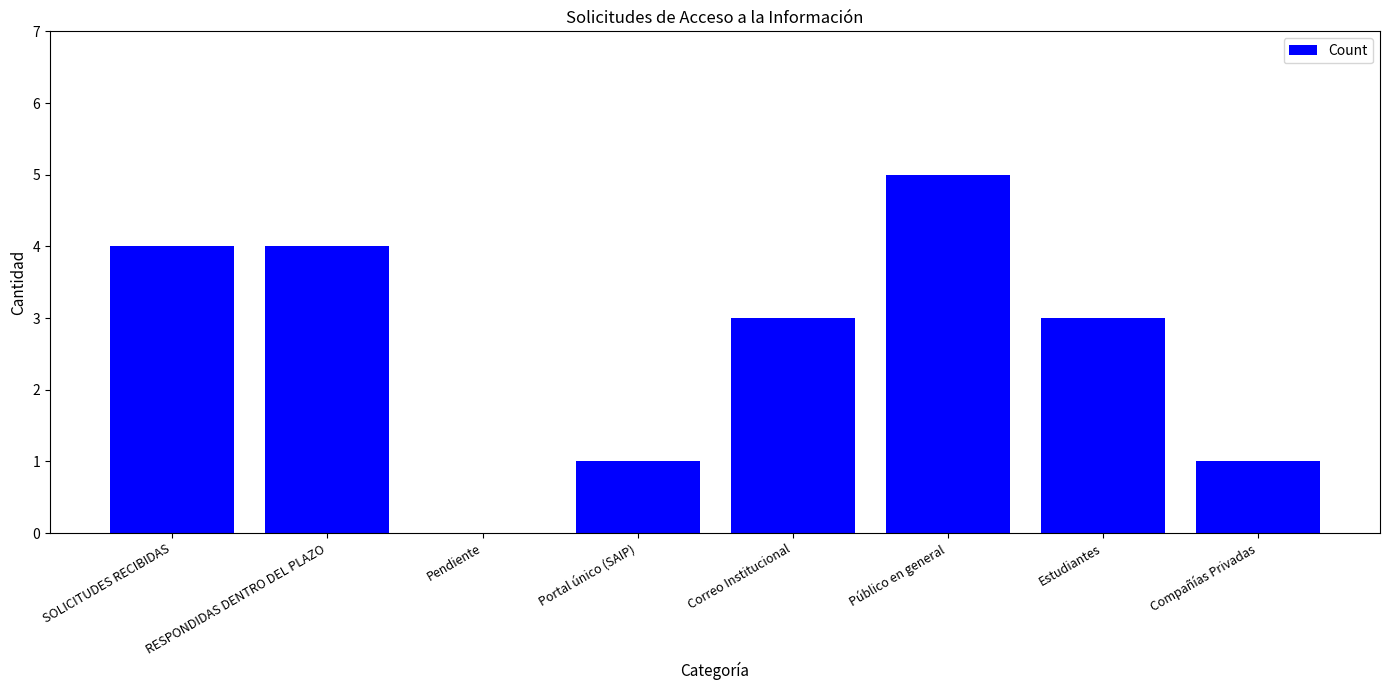

Between Pendiente and Público en general, which is larger?

Público en general